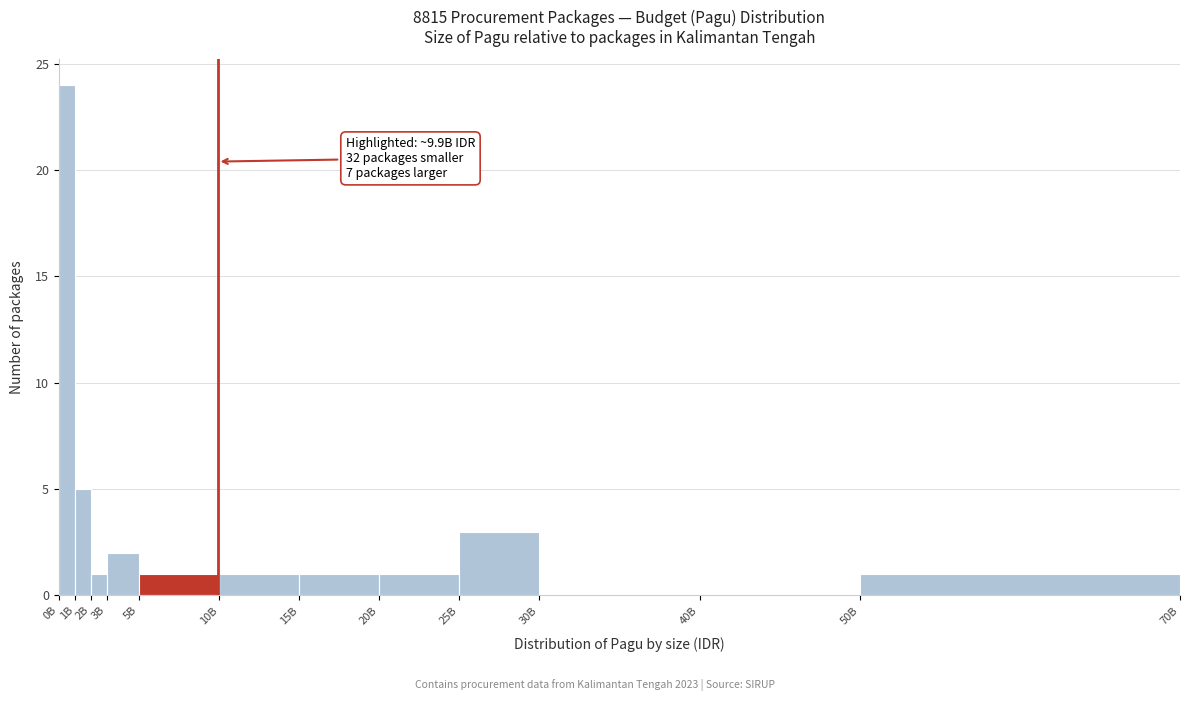

Reading left to right, list all the values displayed in this chart.

0B=24	1B=5	2B=1	3B=2	5B=1	10B=1	15B=1	20B=1	25B=3	30B=0	40B=0	50B=1